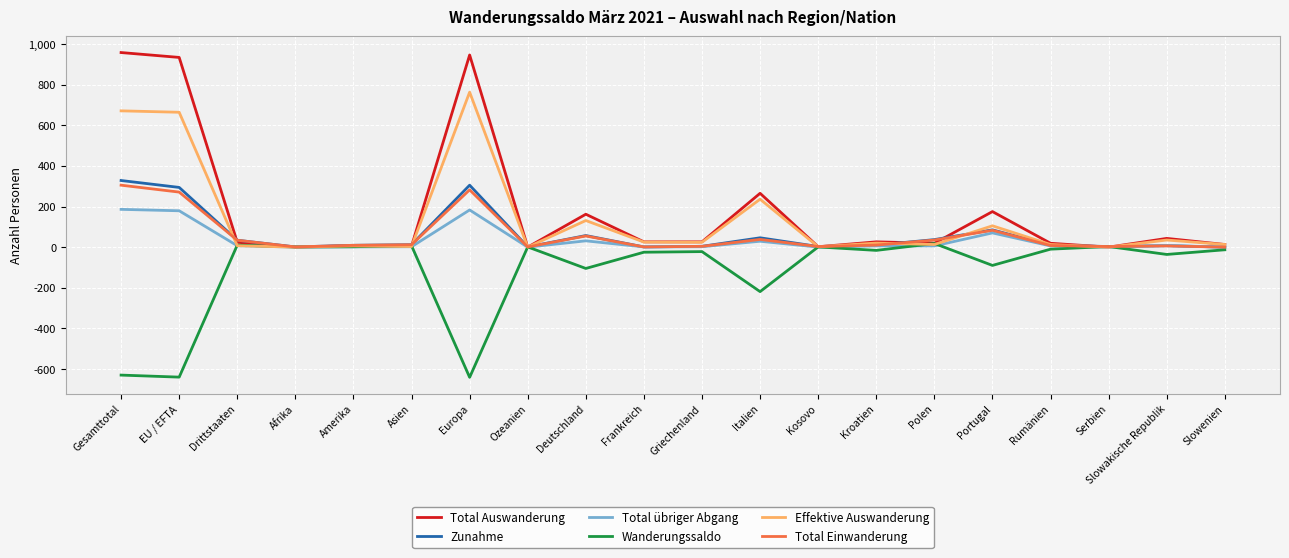

True or false: Zunahme has more than 2 points higher than both neighbors.

True